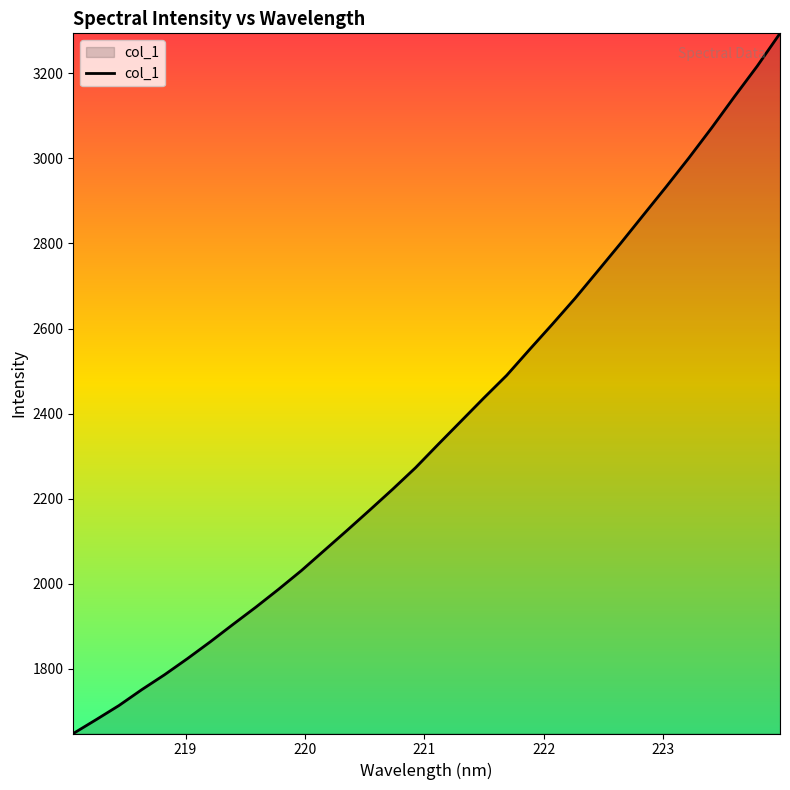

What is the sum of all values?

75540.5